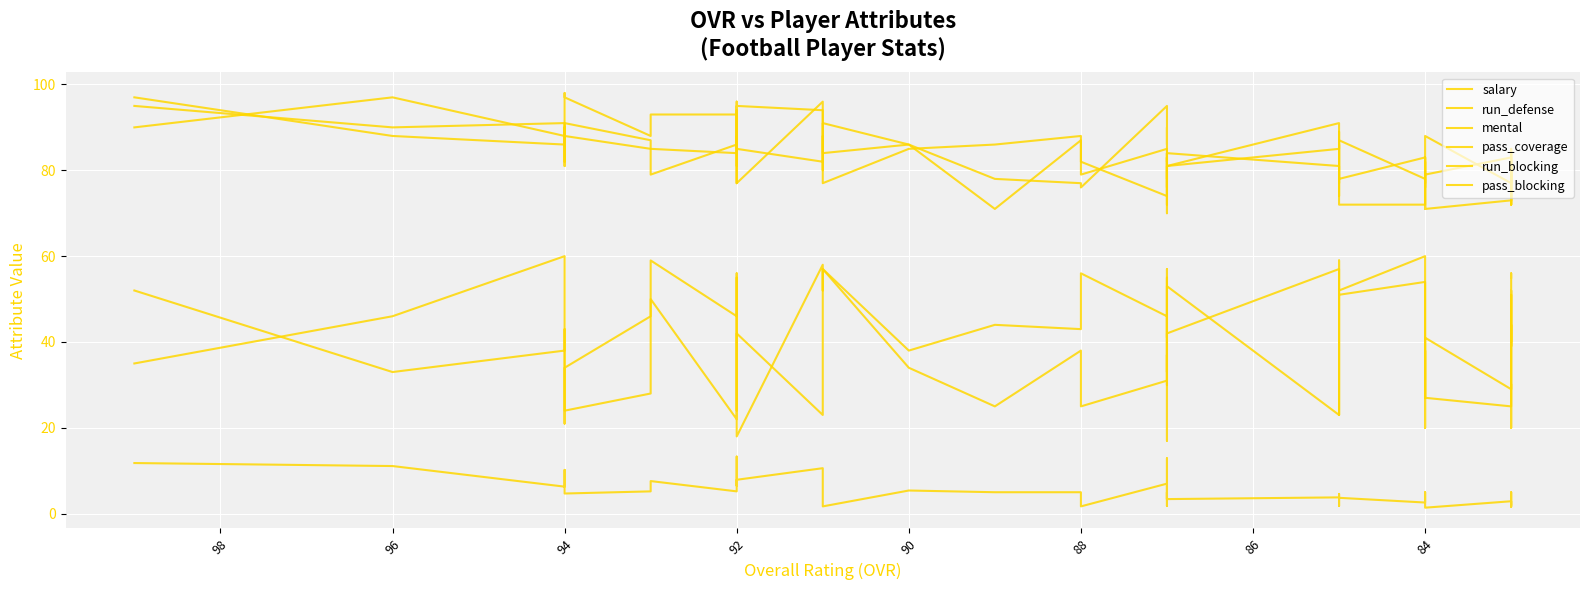

What is the lowest value of the run_blocking series?

17.0